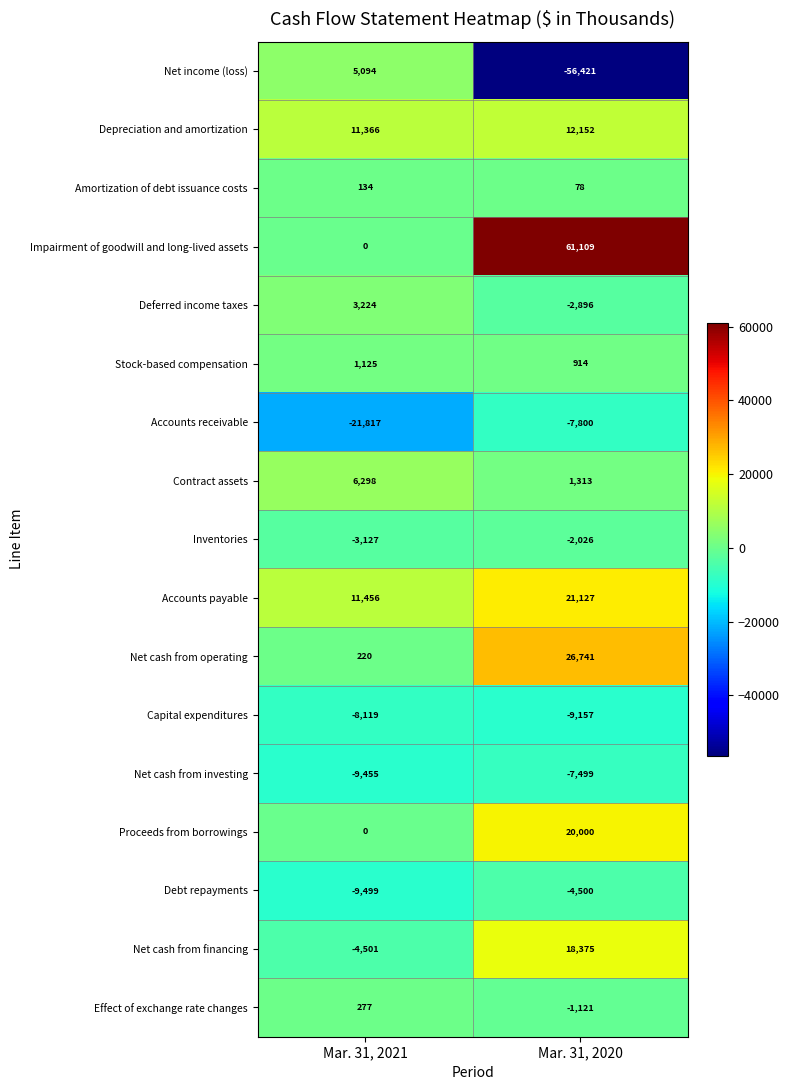

Rank the series by their maximum value, from highest to lowest.

Impairment of goodwill and long-lived assets, Net cash from operating, Accounts payable, Proceeds from borrowings, Net cash from financing, Depreciation and amortization, Contract assets, Net income (loss), Deferred income taxes, Stock-based compensation, Effect of exchange rate changes, Amortization of debt issuance costs, Inventories, Debt repayments, Net cash from investing, Accounts receivable, Capital expenditures